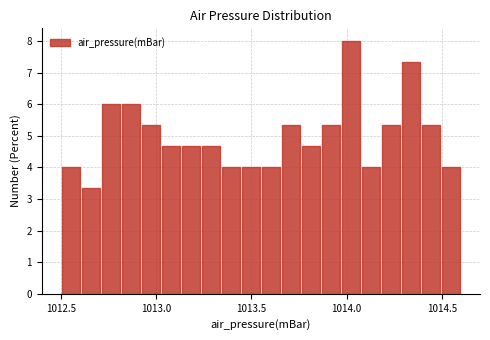

Read against the x-axis, roughly where is the centre of the tallest bar?

1014.00